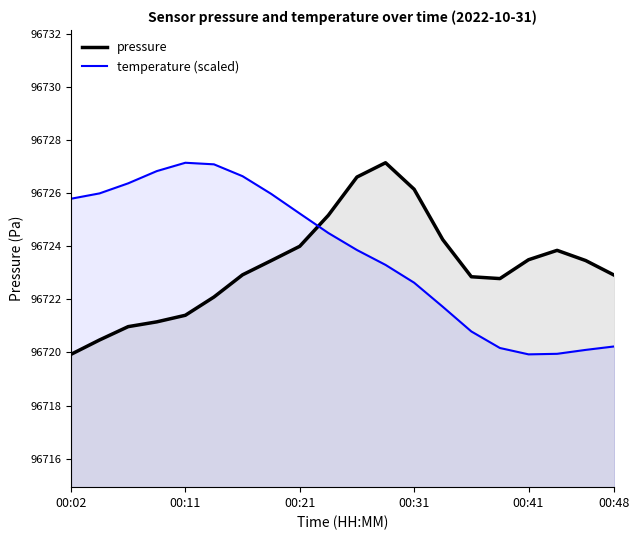

Rank the series at 00:31 from highest to lowest value.

pressure, temperature (scaled)